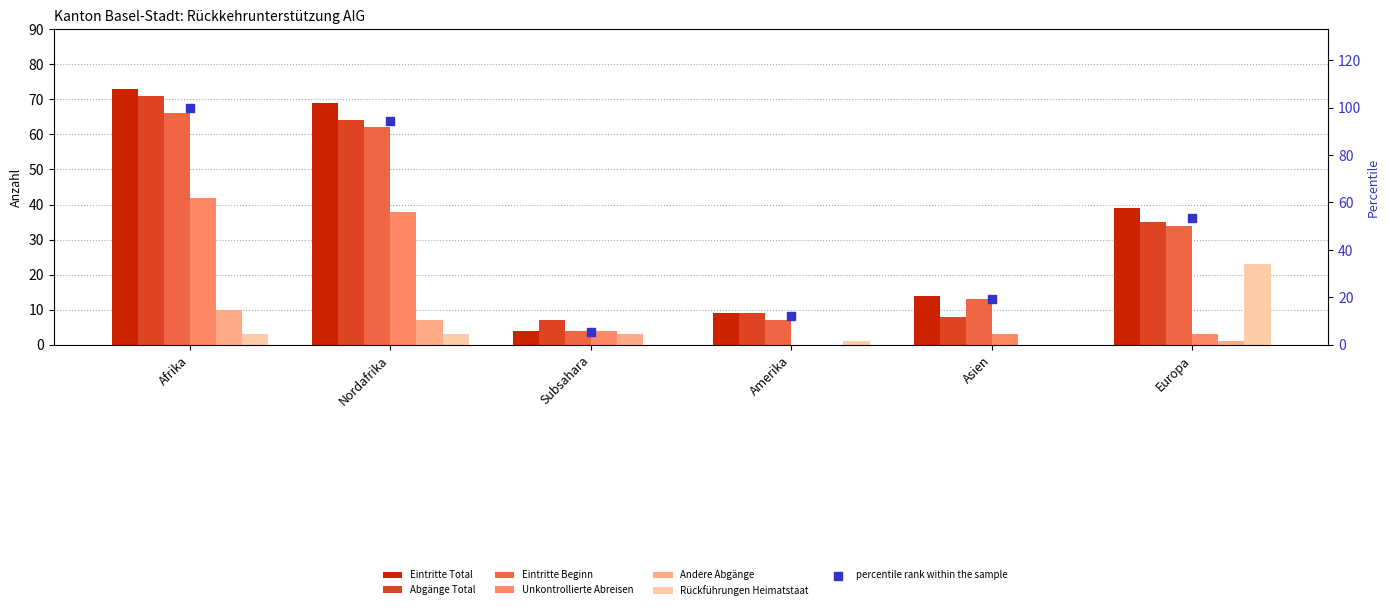

Which series has the widest spread of Y values?

Eintritte Total